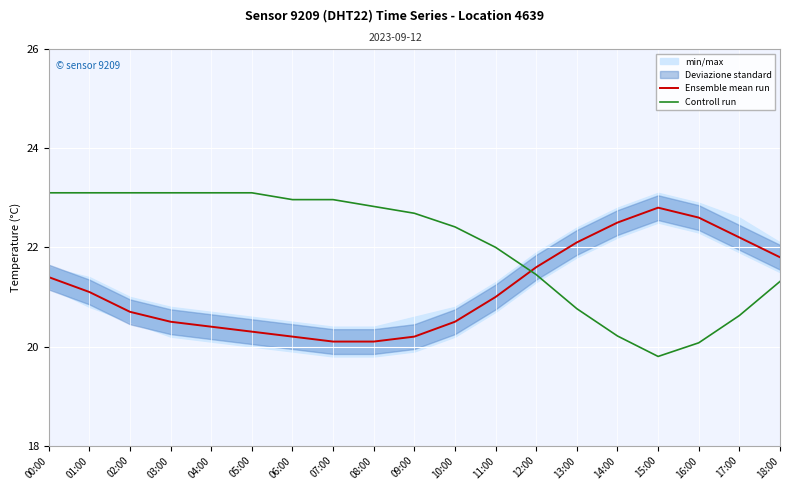

What is the total value across all series at 12:00?

43.0